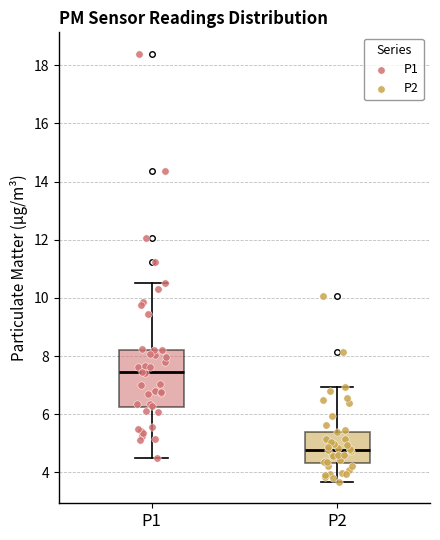

Comparing the boxes themselves (not the whiskers), which one is the tallest?

P1